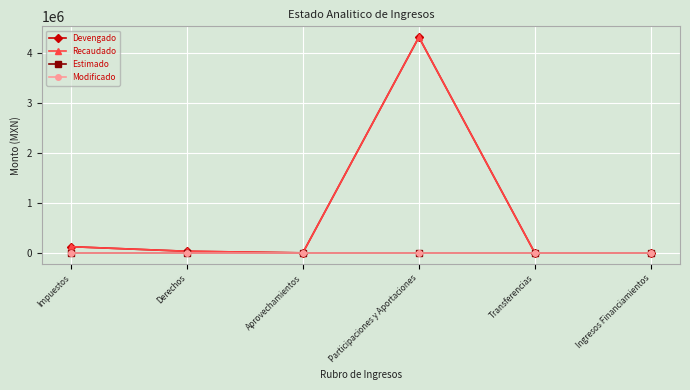

Is the value of Recaudado at Participaciones y Aportaciones greater than the value of Estimado at Derechos?

Yes